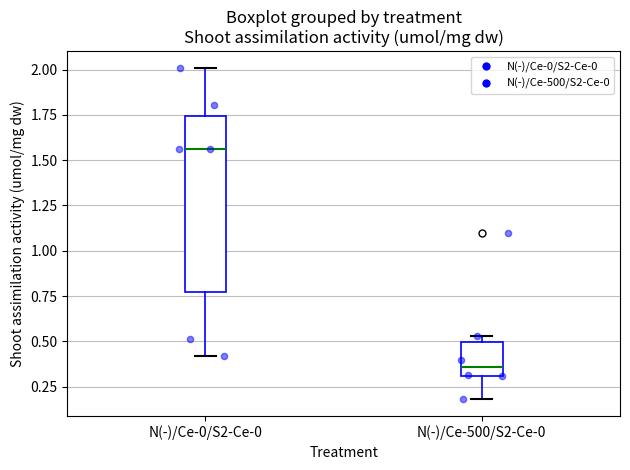

Reading left to right, transcribe this box plot: for each box, give where its median line is, the range the box spans, and where its two whiskers end, as read against the y-axis. The values are not printed on the chart, so give them approximately, as read against the axis.

N(-)/Ce-0/S2-Ce-0: median 1.55, box 0.75 to 1.75, whiskers 0.40 to 2.00
N(-)/Ce-500/S2-Ce-0: median 0.35, box 0.30 to 0.50, whiskers 0.20 to 0.55